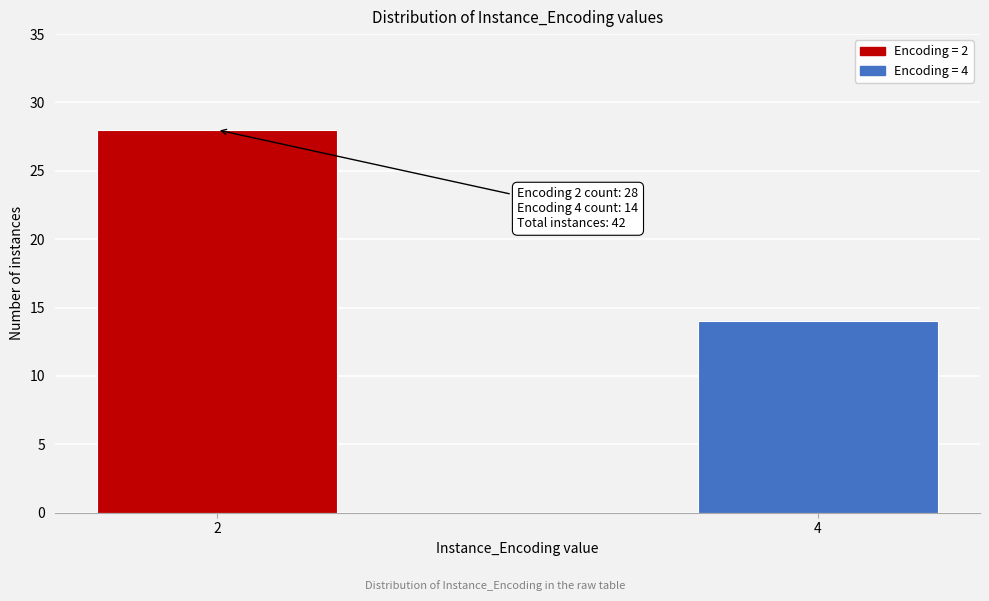

Reading right to left, what are all the values shown in this chart?

4=14	2=28